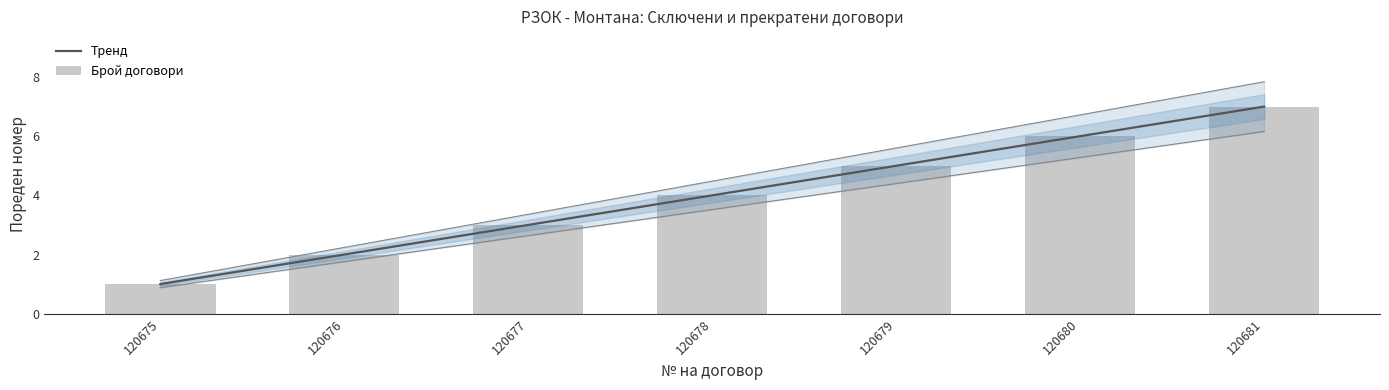

Is it true that the value at 120680 is 6?

True